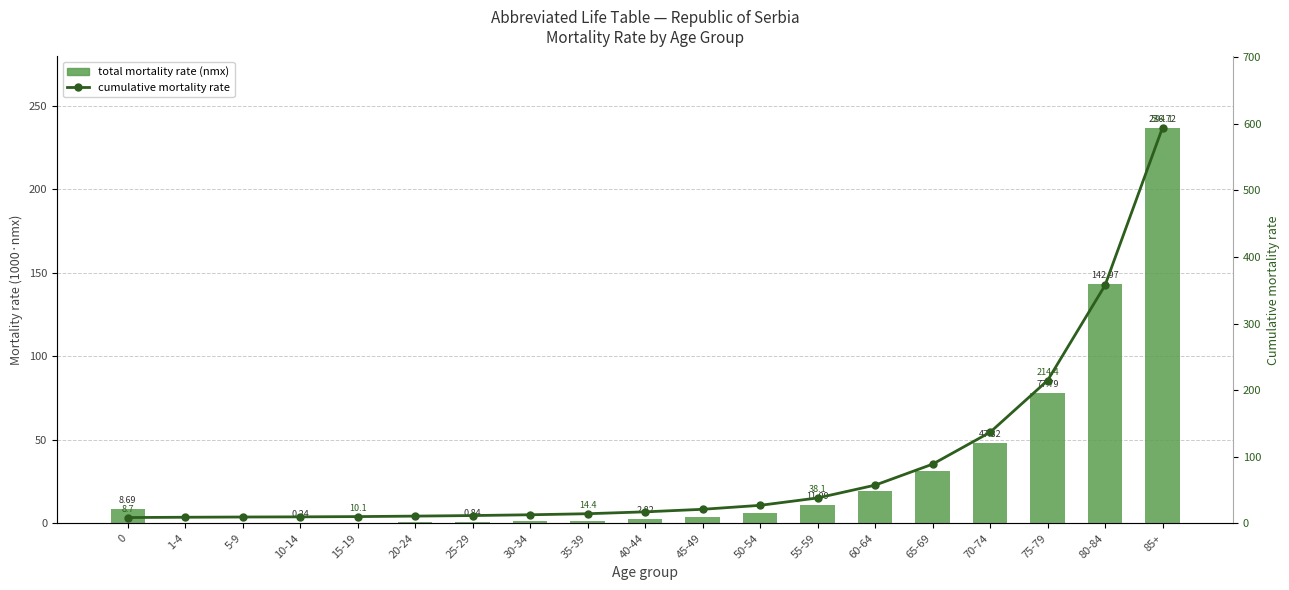

How many values in the cumulative mortality rate series exceed 17?

10